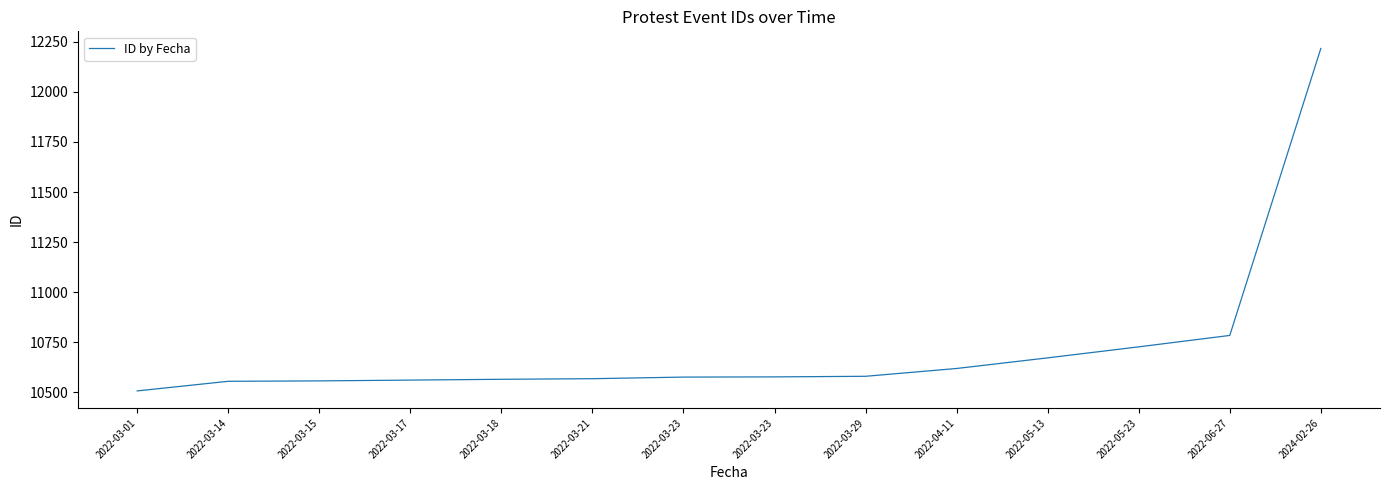

What is the sum of the values at 2024-02-26 and 2022-03-01?

22724